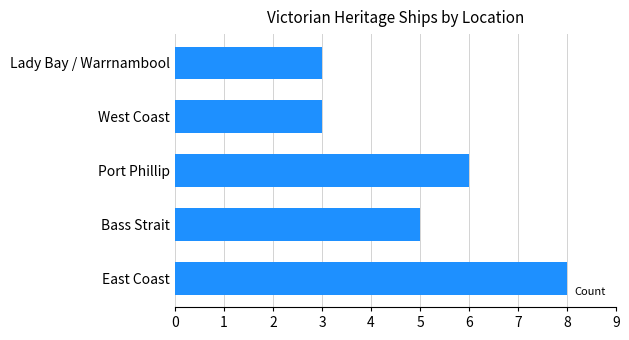

The value at Lady Bay / Warrnambool is 3. True or false?

True